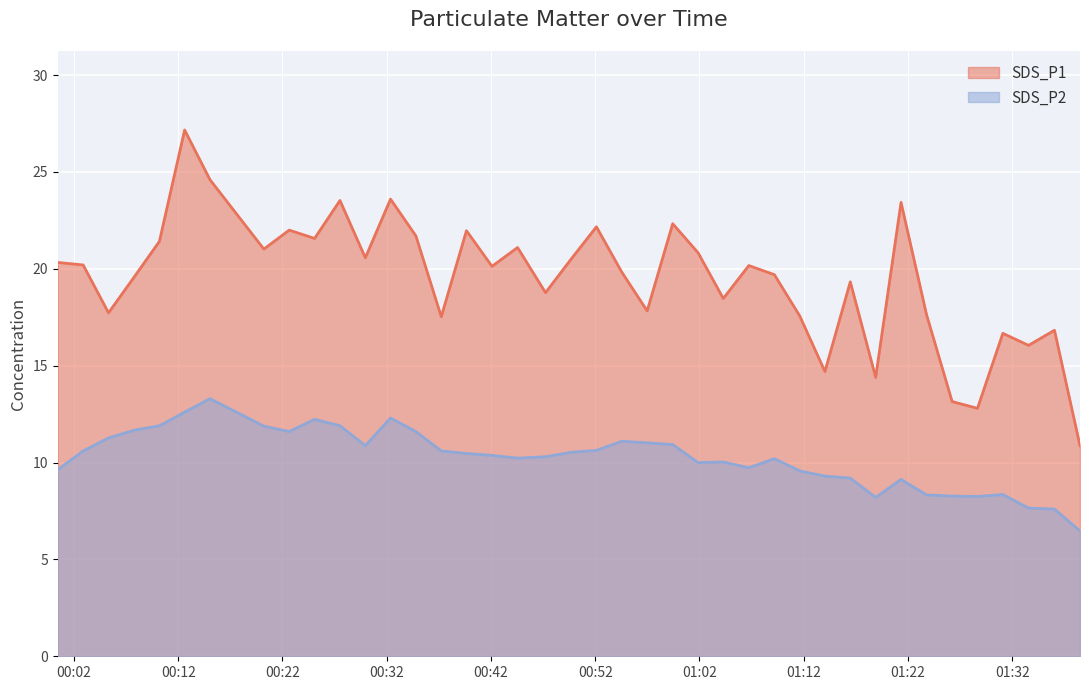

True or false: SDS_P1 and SDS_P2 cross at least once.

False